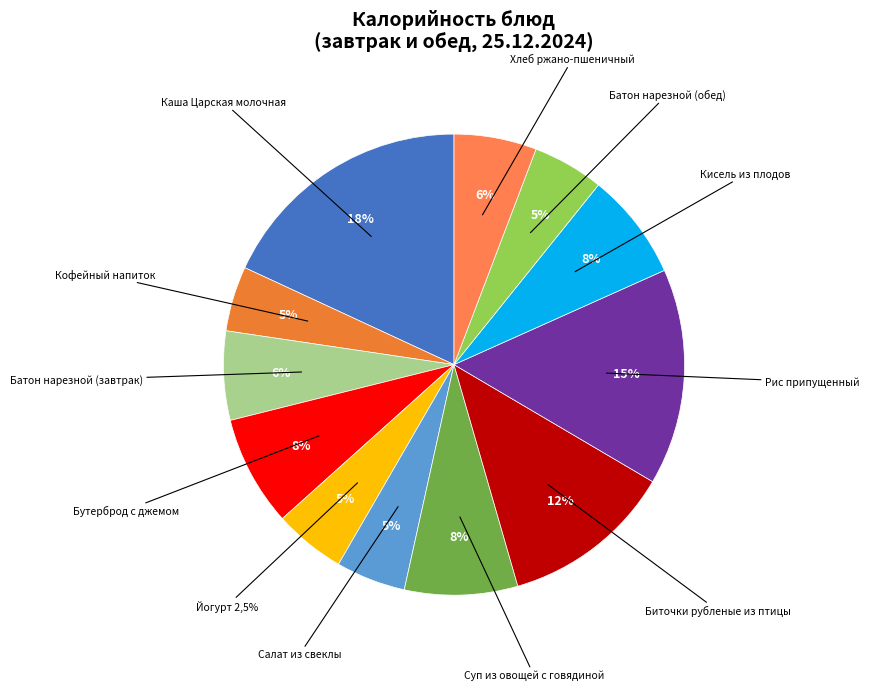

What portion of the pie excludes Салат из свеклы?

95.1%